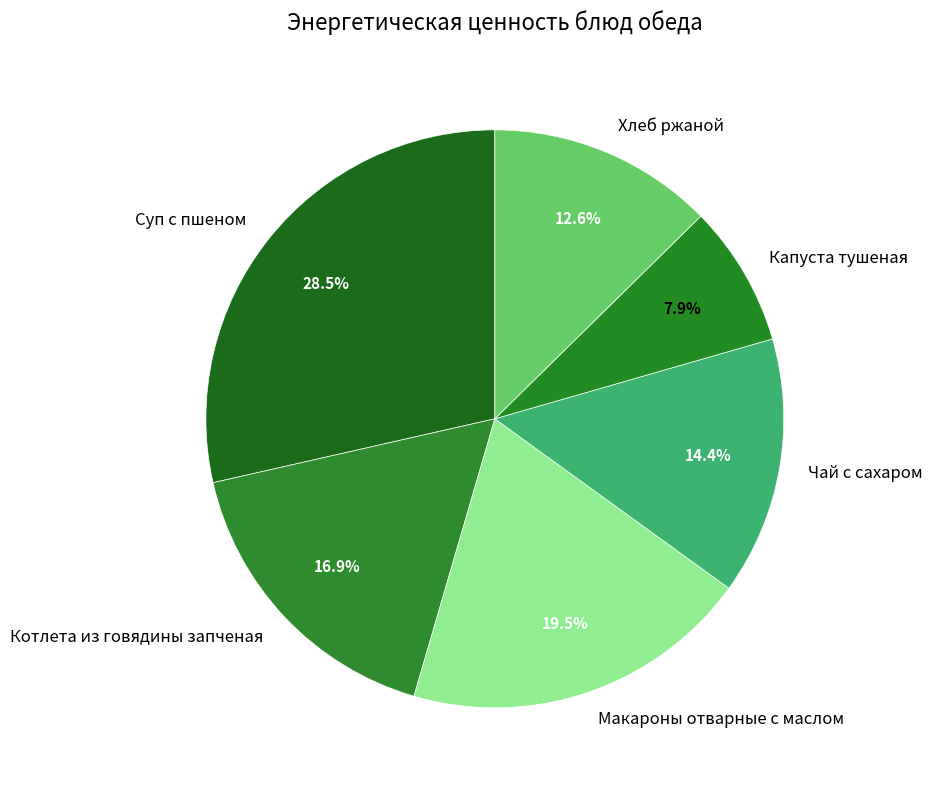

To the nearest percent, what is the difference between the largest and smallest slice percentages?

21%